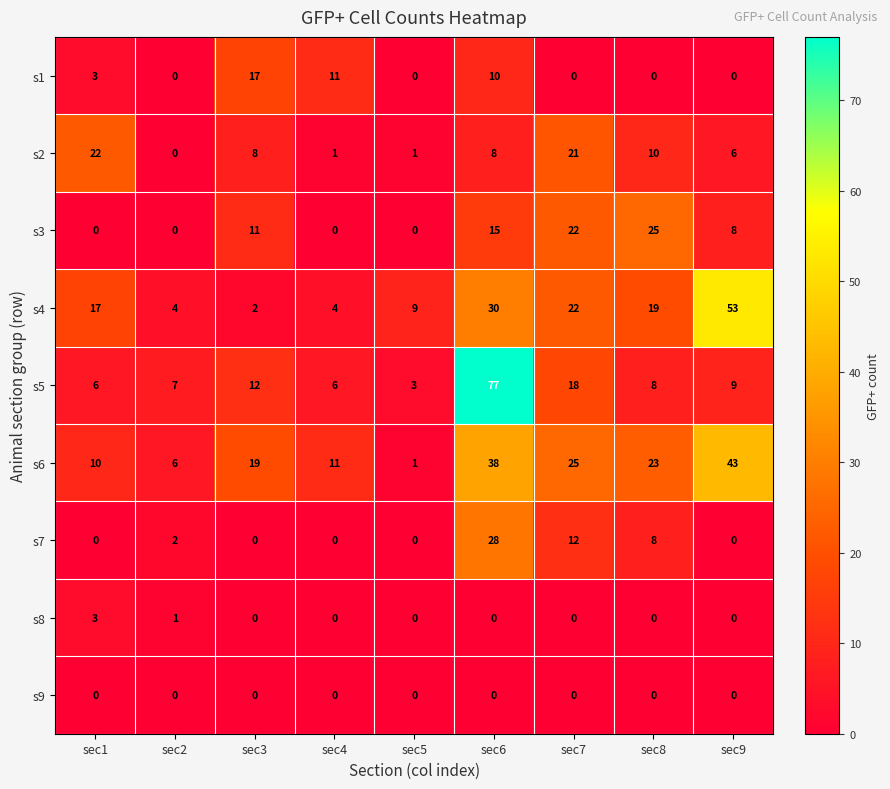

List the series in order of their peak value, highest first.

s5, s4, s6, s7, s3, s2, s1, s8, s9